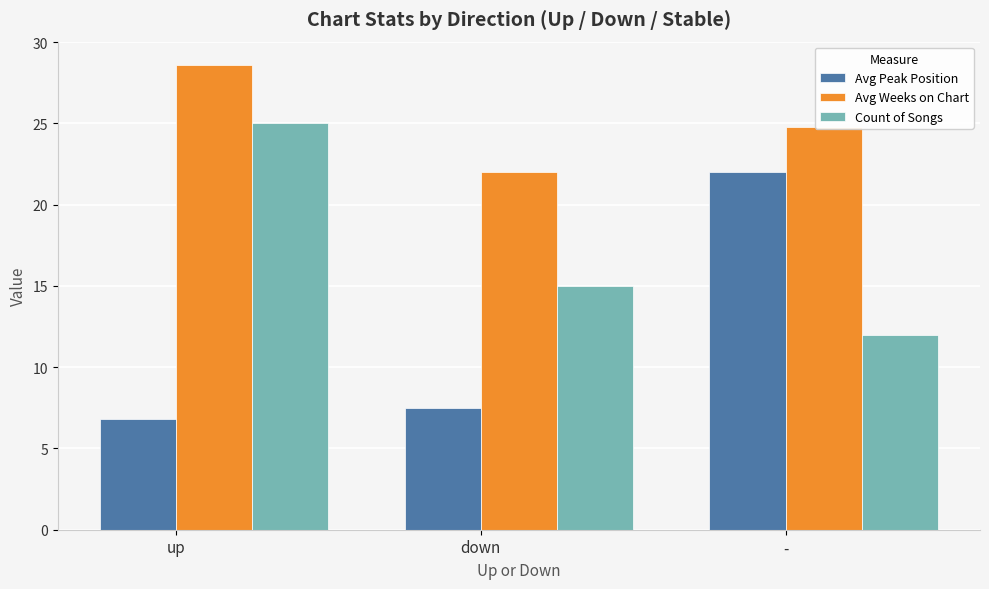

Does the chart contain any negative values?

No